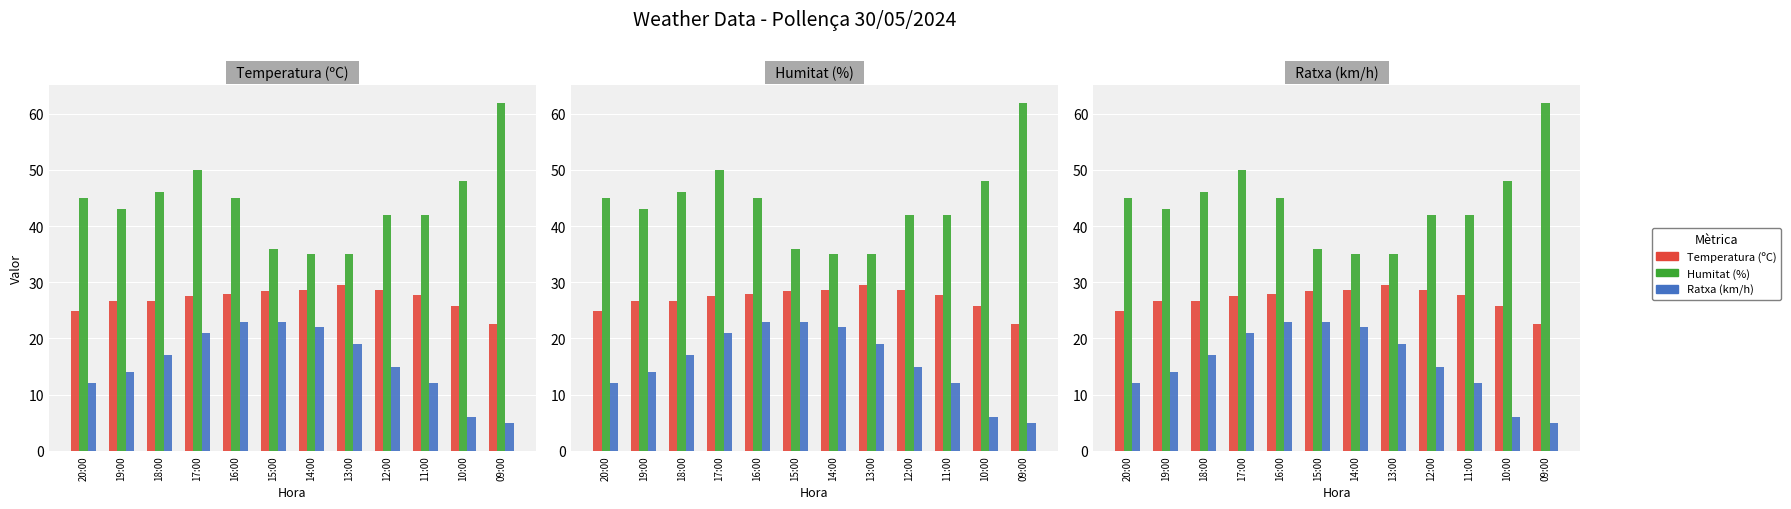

What is the sum of all Humitat (%) values?

529.0